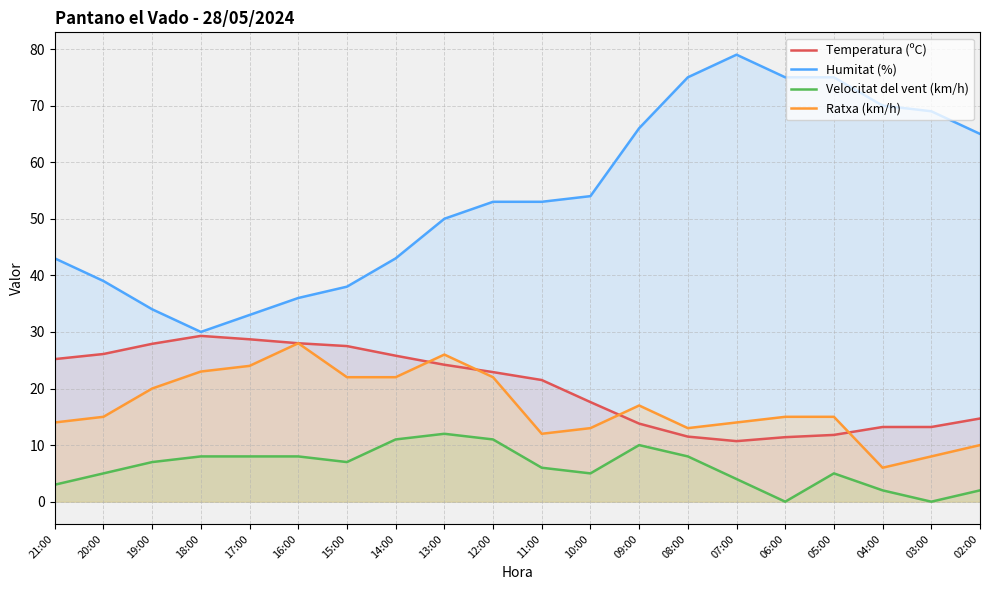

What is the difference between the highest and lowest values at 10:00?

49.0